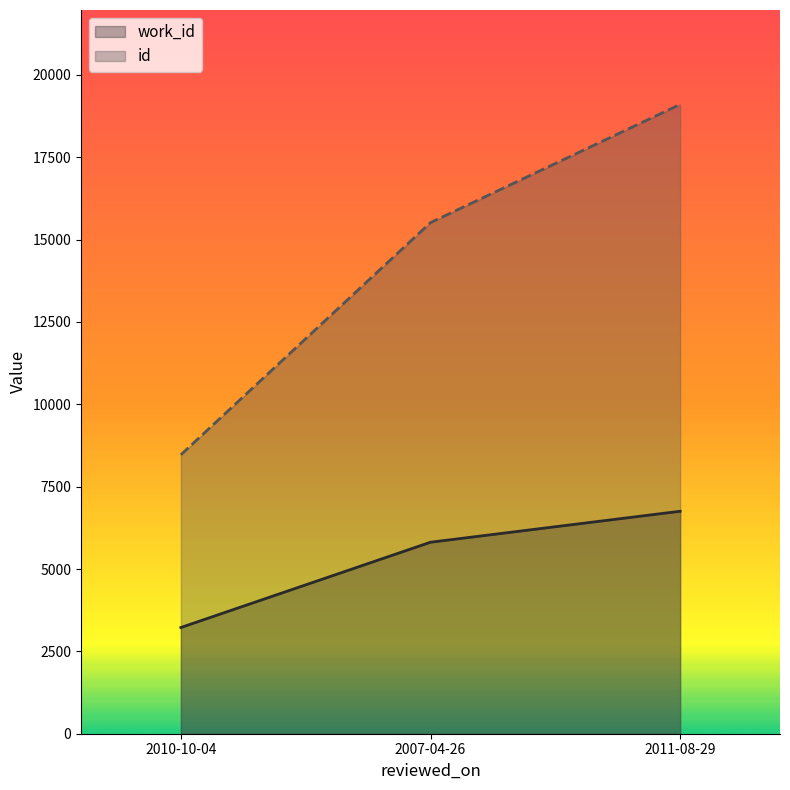

Reading left to right, transcribe all the data shown in this chart.

work_id: 2010-10-04=3224	2007-04-26=5813	2011-08-29=6753
id: 2010-10-04=8468	2007-04-26=15515	2011-08-29=19103